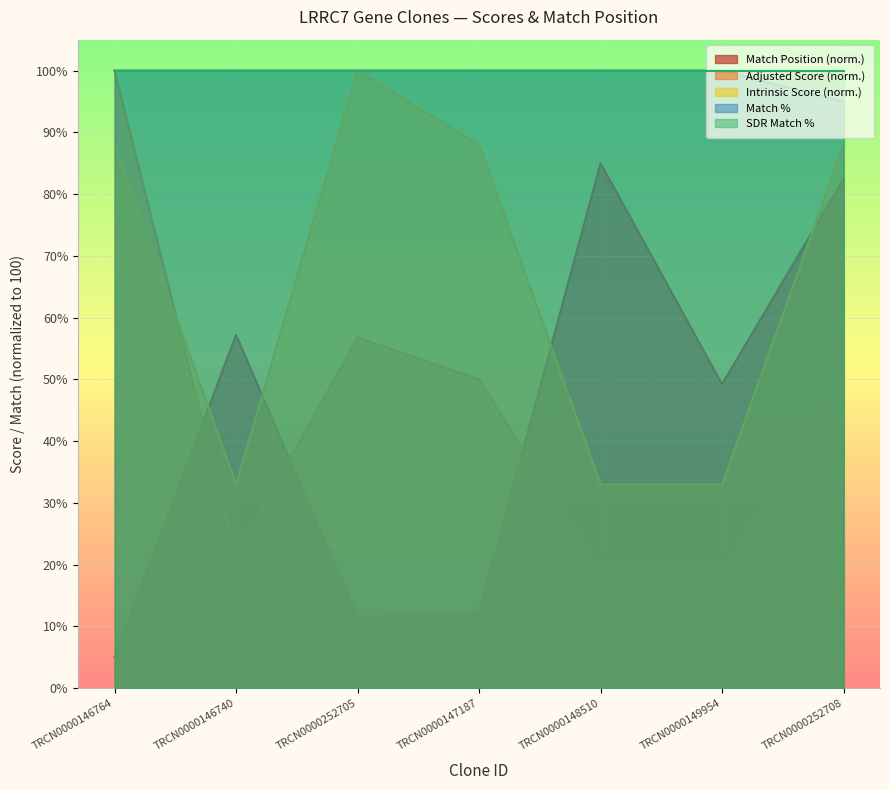

What is the maximum value for Adjusted Score?

100.0